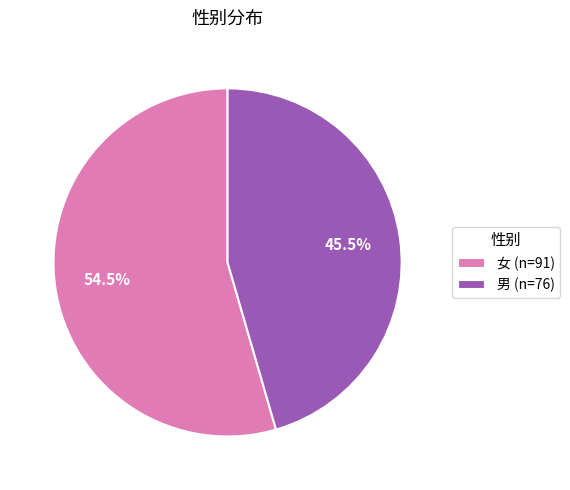

Which slice represents more than half of the pie?

女